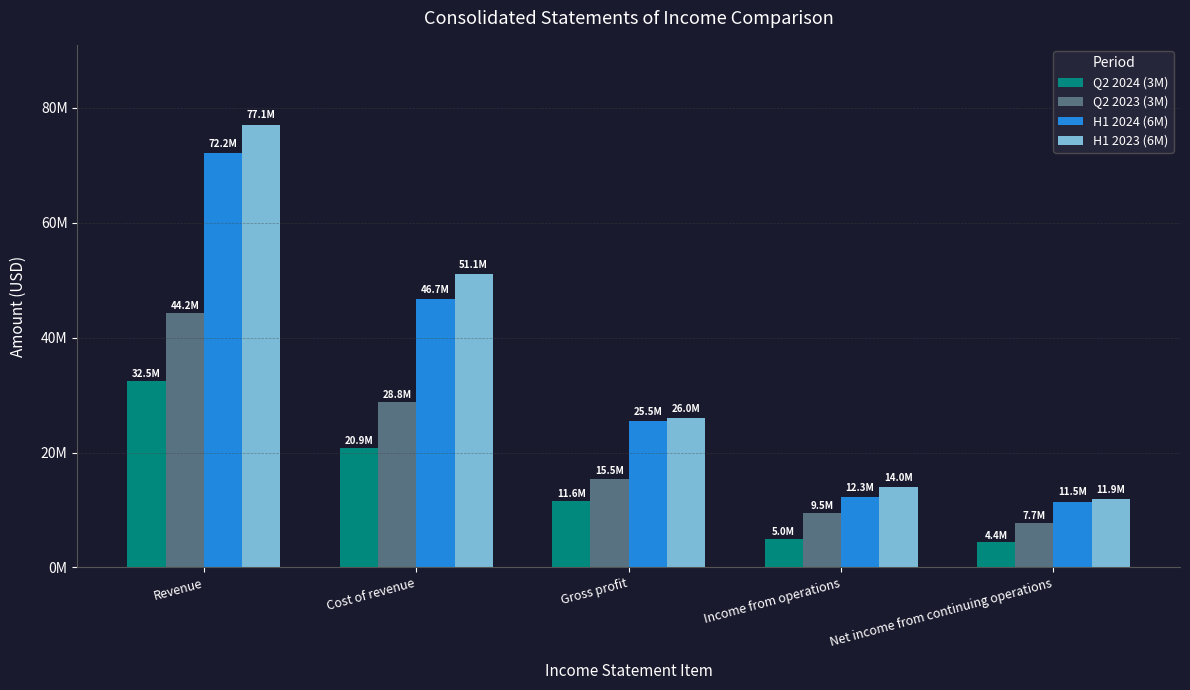

Which series has the largest range (max minus min)?

H1 2023 (6M)